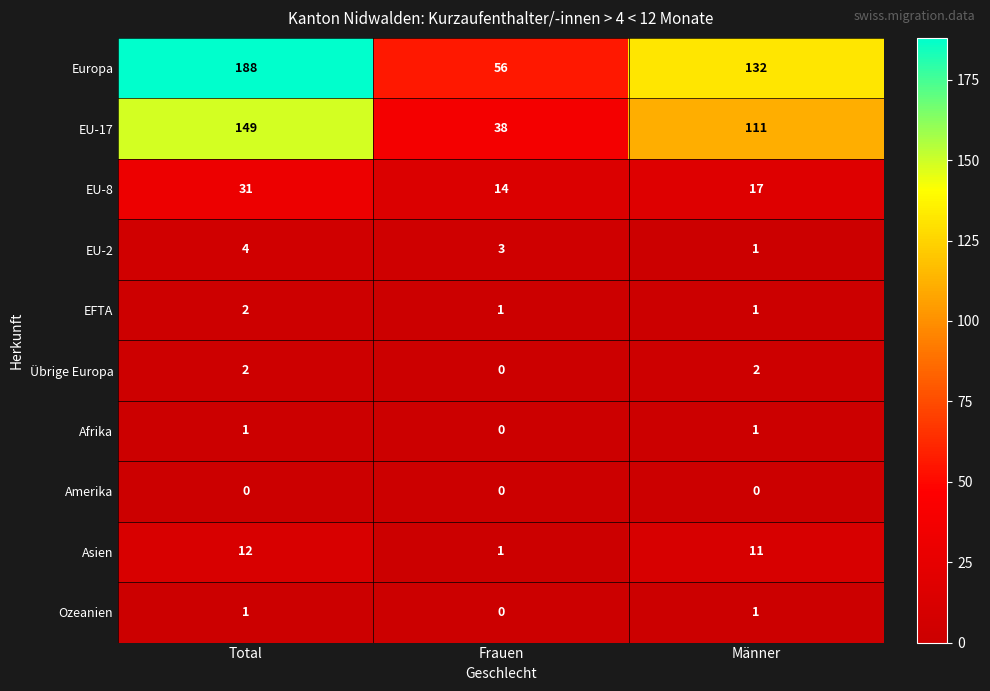

Which series has the largest range (max minus min)?

Europa